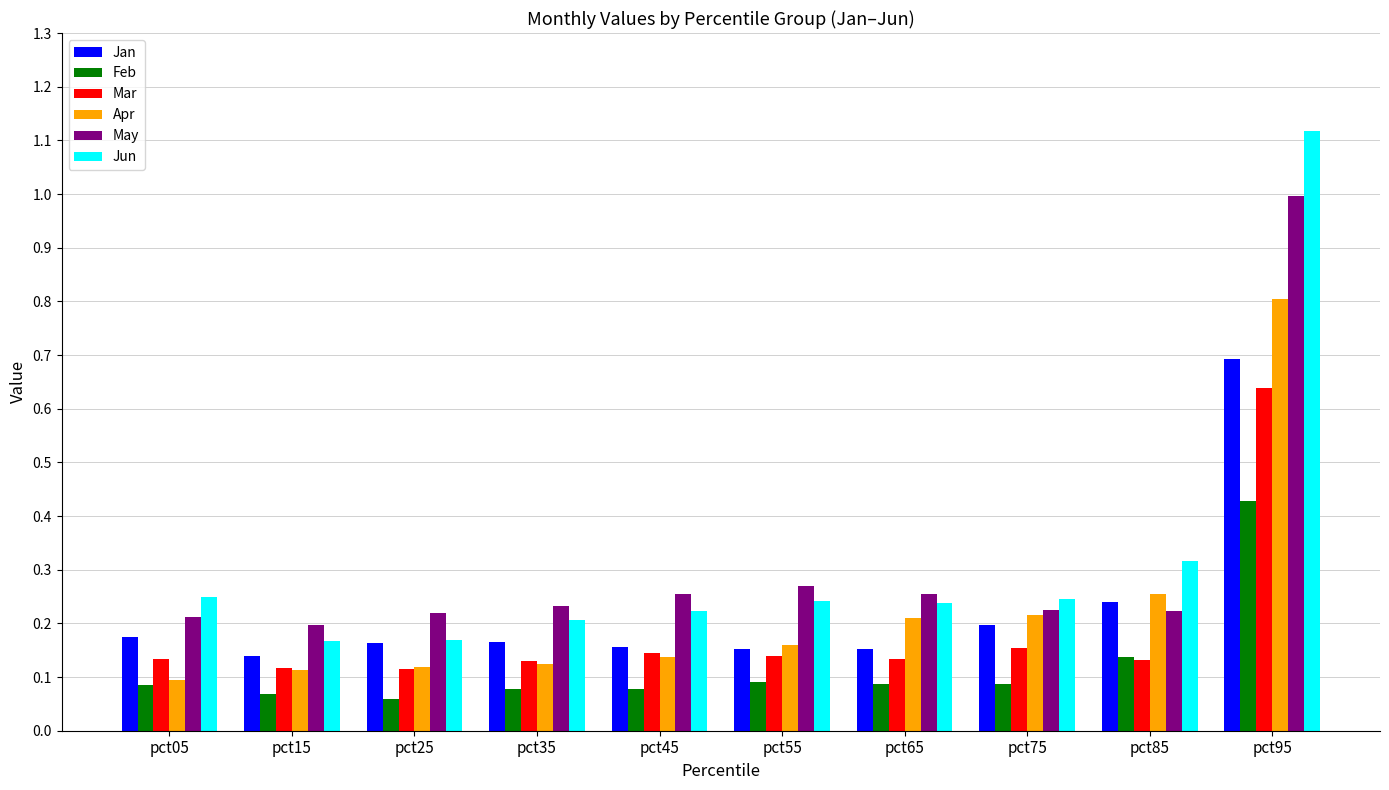

At which category does the chart reach its peak across all series?

pct95